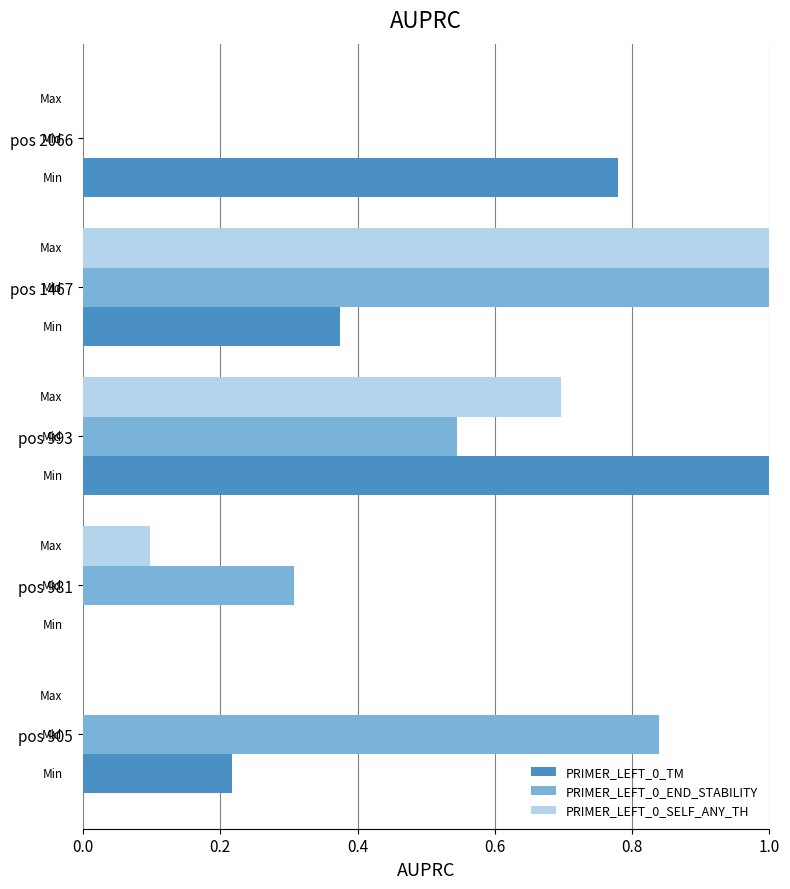

What is the sum of all PRIMER_LEFT_0_TM values?

2.4